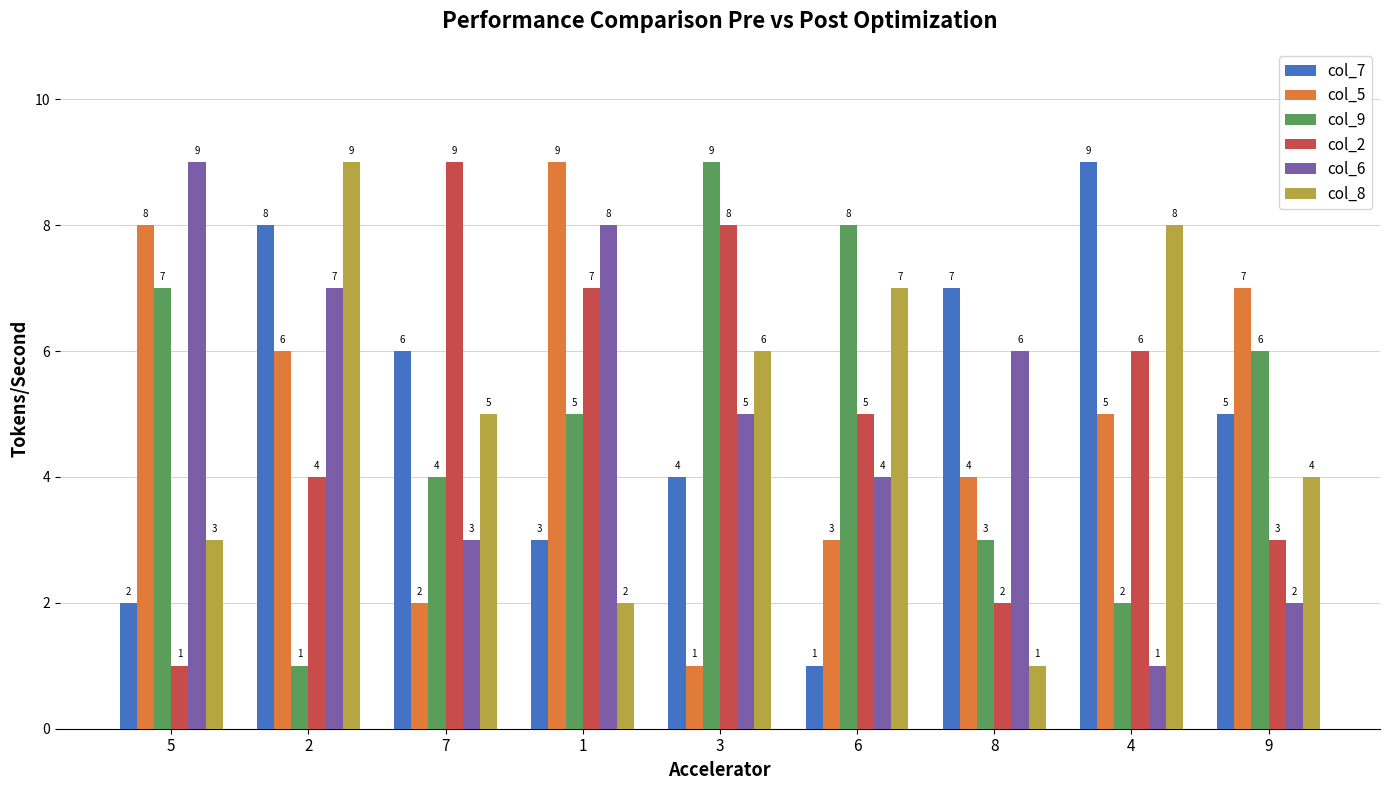

Rank the categories by col_2 value from lowest to highest.

5, 8, 9, 2, 6, 4, 1, 3, 7